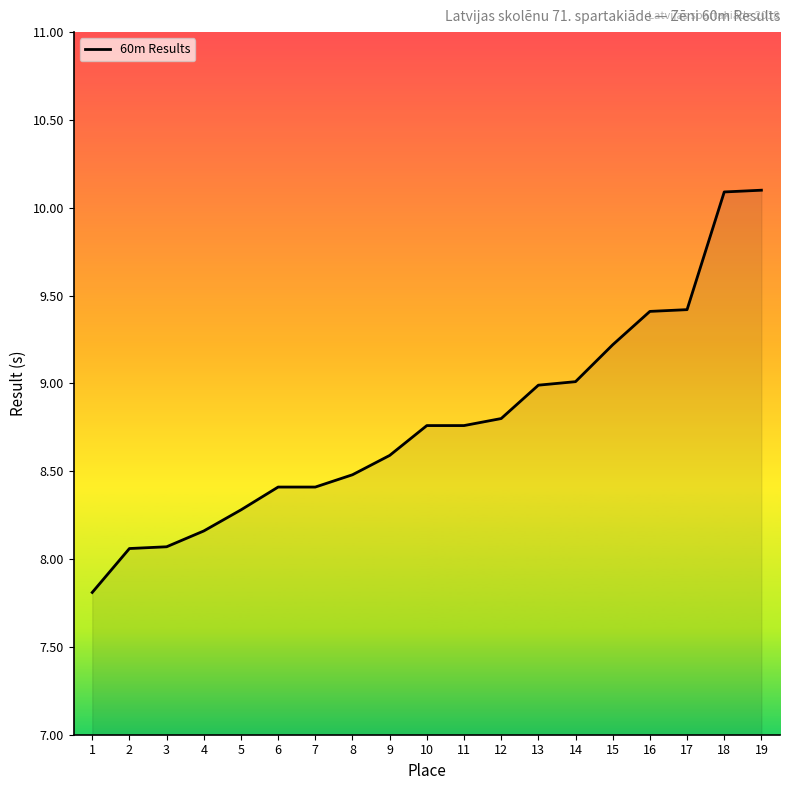

What is the maximum value shown in the chart?

10.1